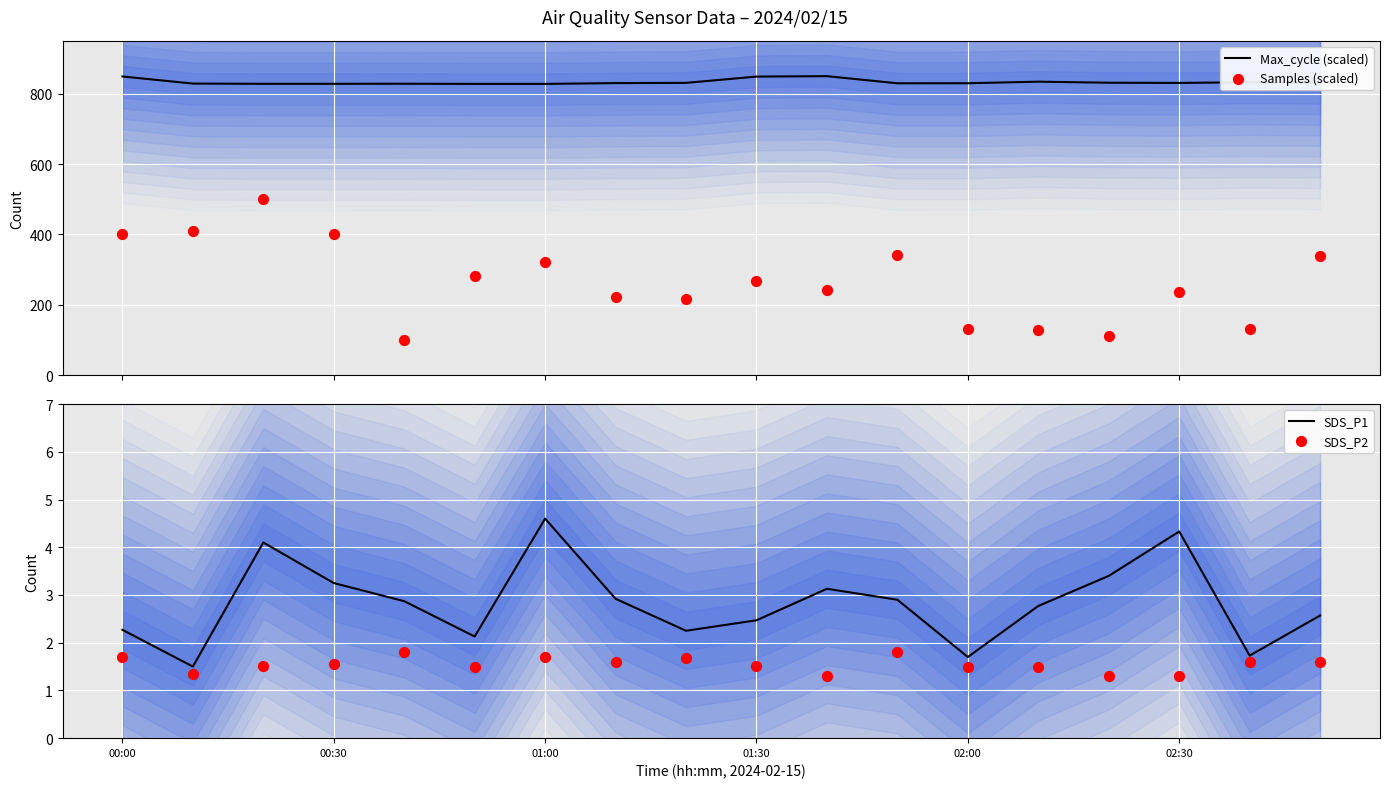

What is the total value across all series at 8?

1051.3